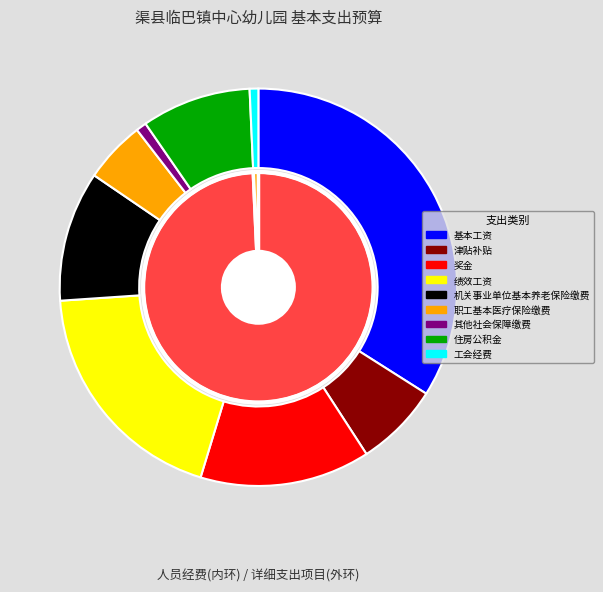

Is there any slice that represents more than half of the pie?

No